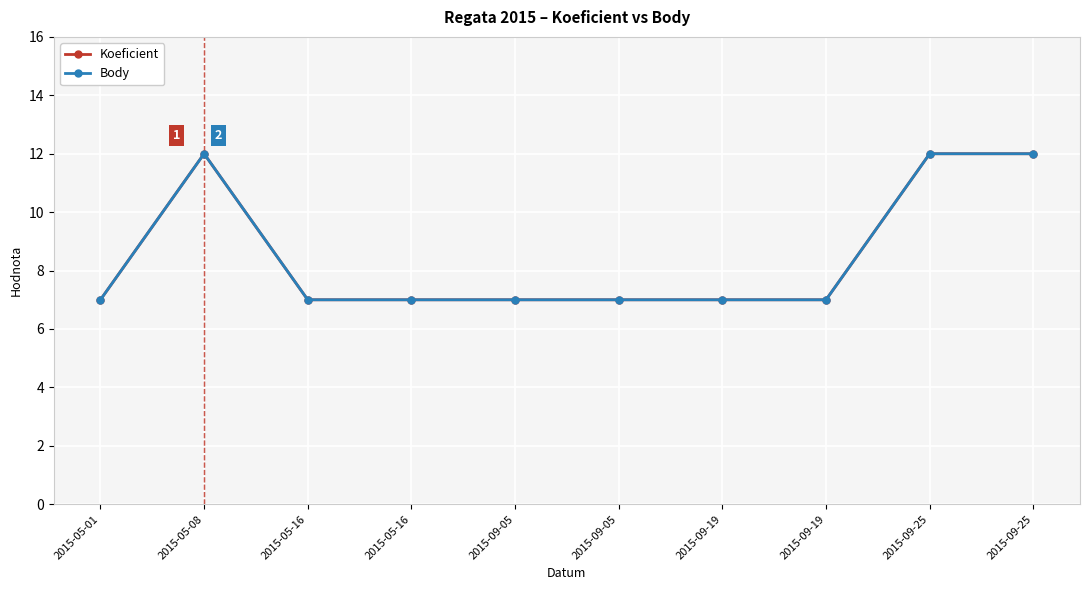

At which category does the chart reach its minimum across all series?

2015-05-01